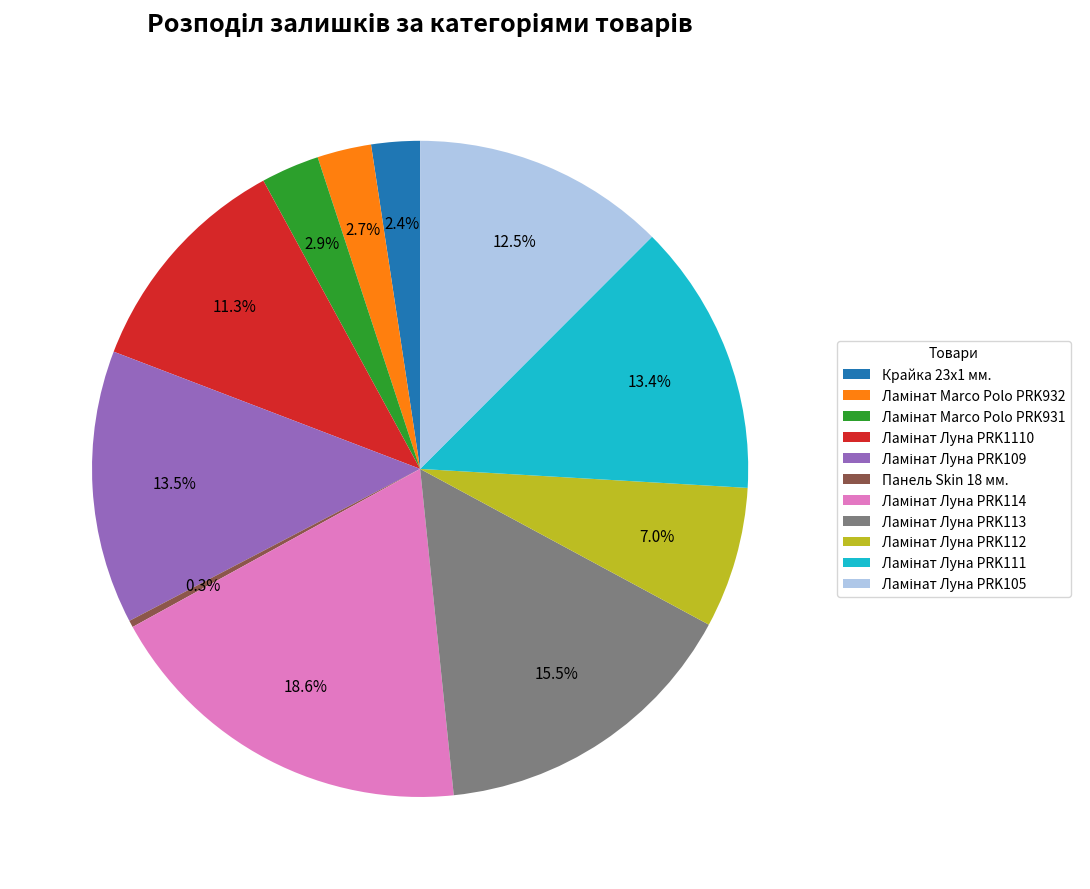

Is there a majority slice in this chart?

No